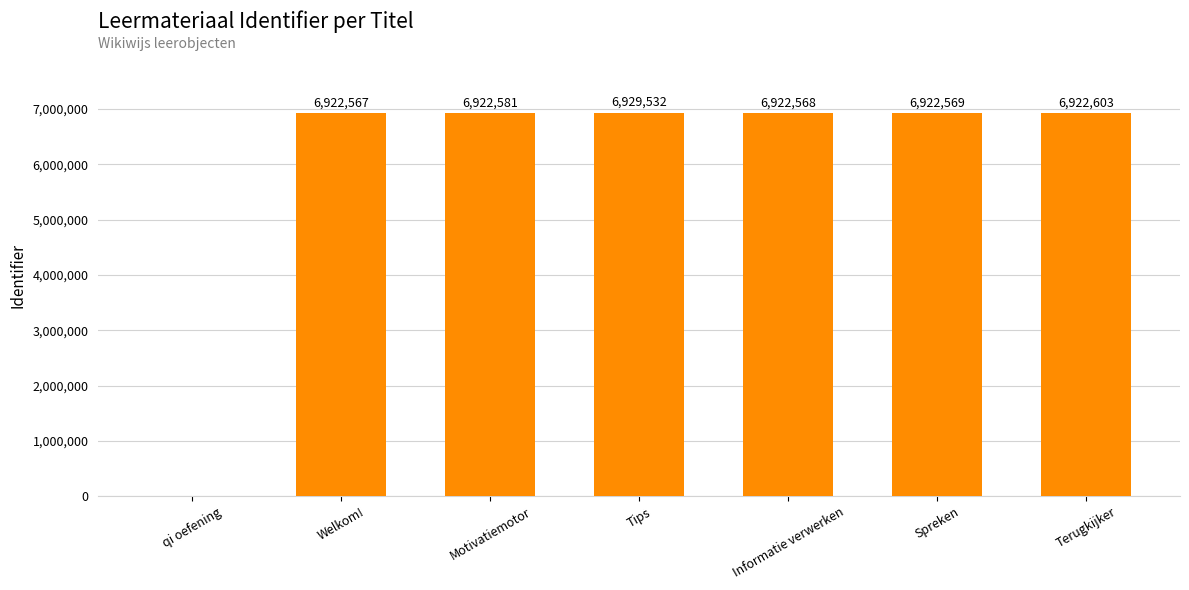

What is the change in value from Informatie verwerken to Terugkijker?

+35